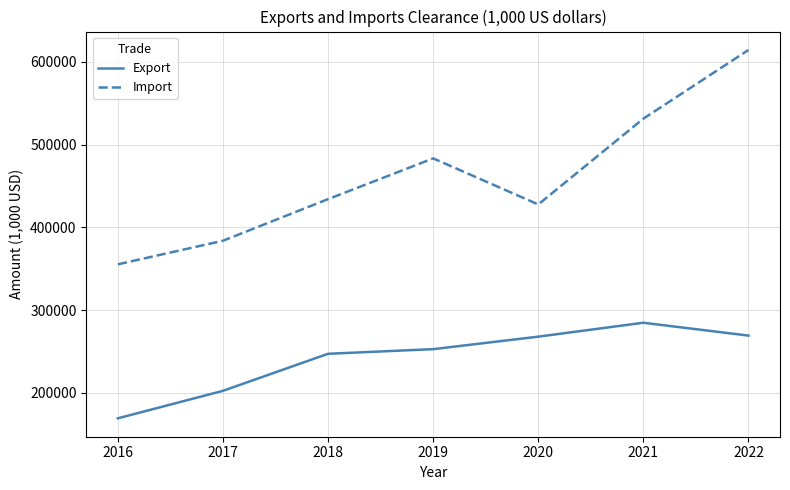

What is the approximate value of Export at 2022, to the nearest 100?

269200